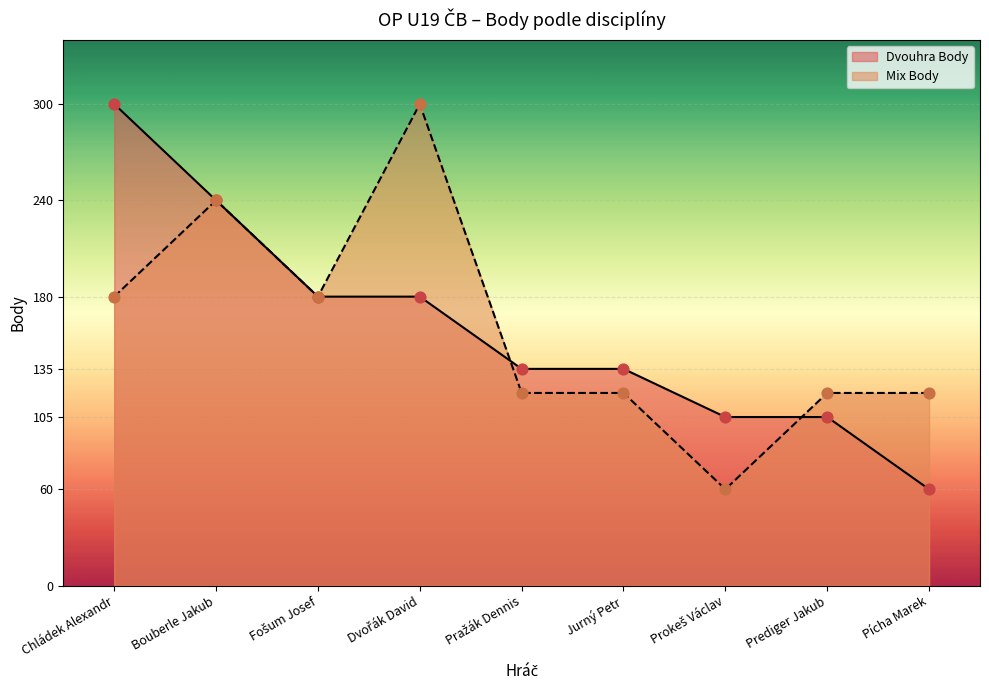

At which category is the sum across all series the highest?

Chládek Alexandr